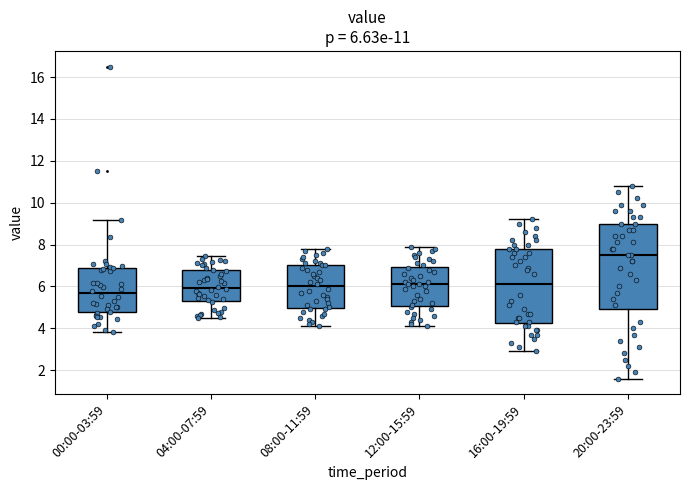

Which box is the tallest, from its lower edge to its upper edge?

20:00-23:59